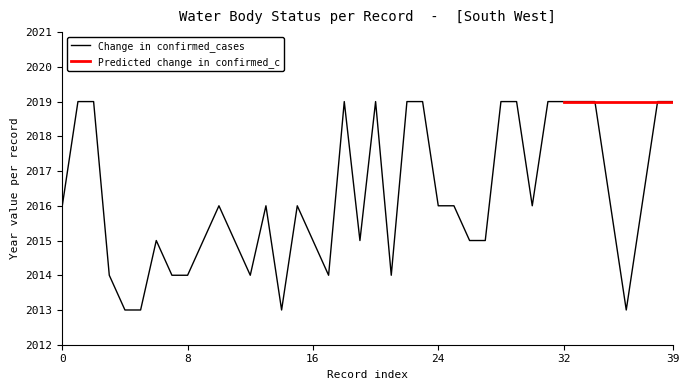

How many interior local valleys (lower than both neighbors) does the data have?

7